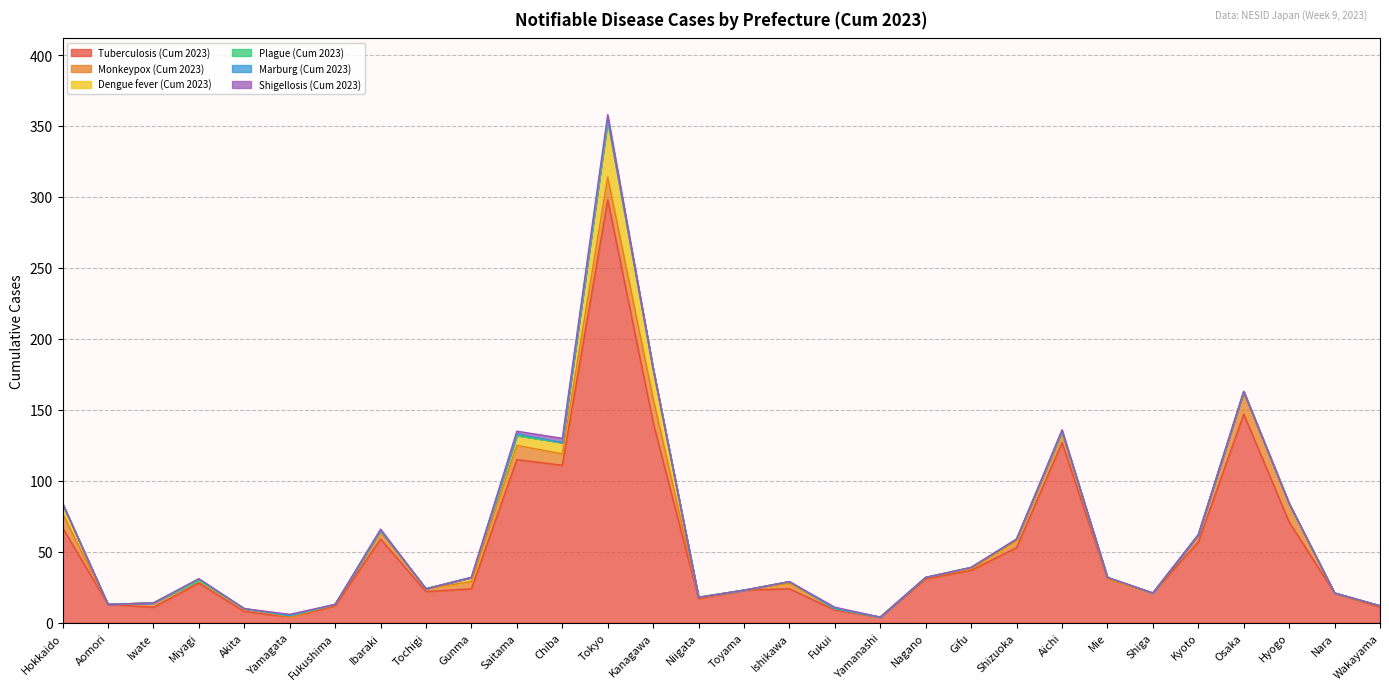

Which category has the highest value in the Plague (Cum 2023) series?

Tokyo